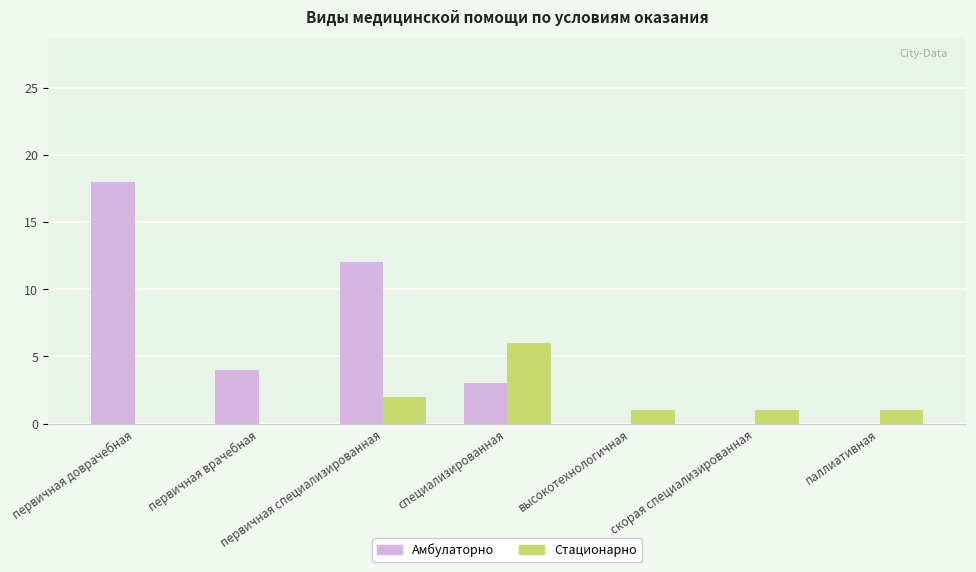

At which label does Амбулаторно reach its peak?

первичная доврачебная